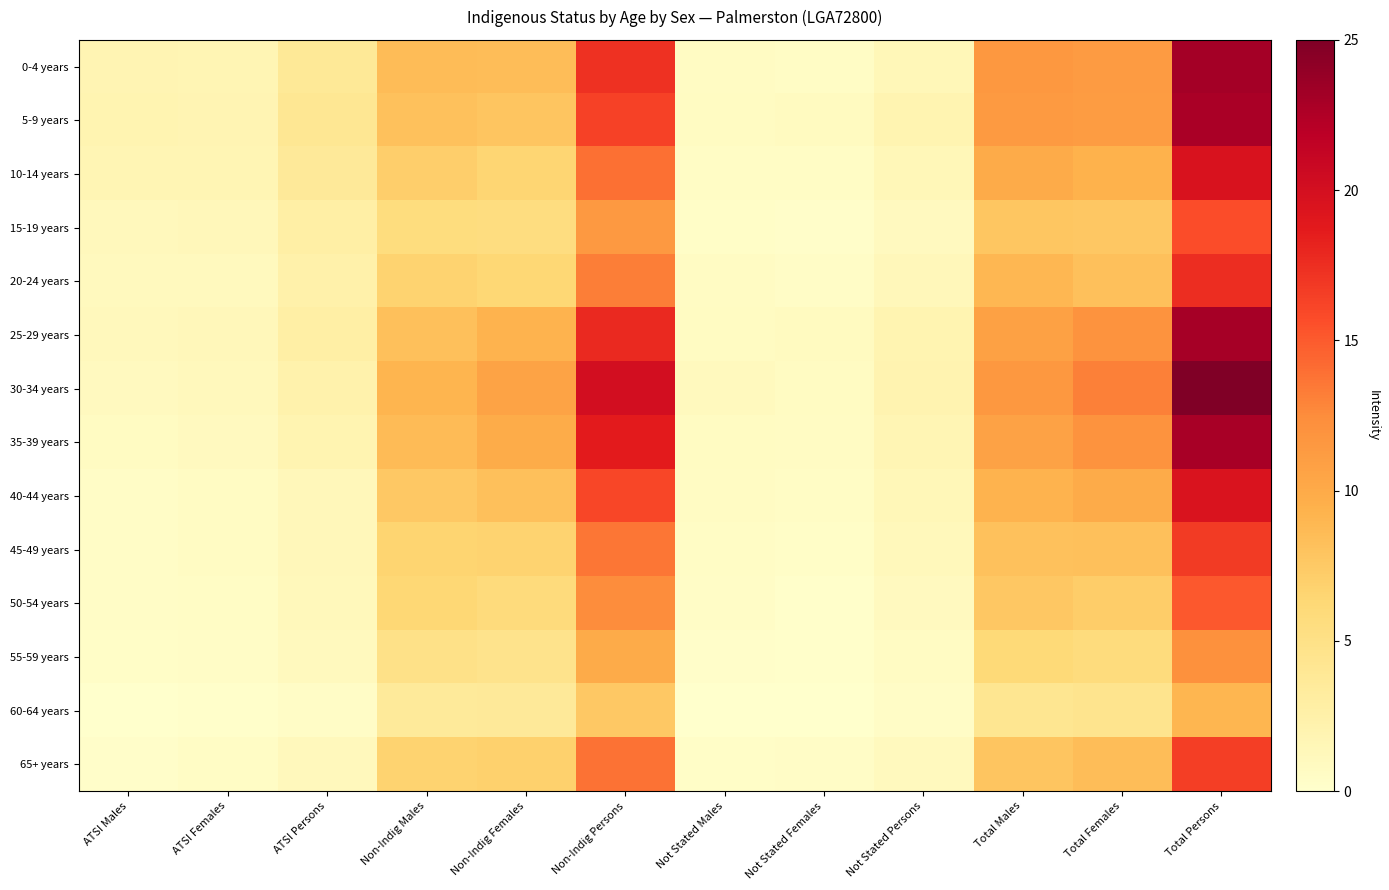

List the series in order of their peak value, highest first.

30-34 years, 0-4 years, 25-29 years, 35-39 years, 5-9 years, 10-14 years, 40-44 years, 20-24 years, 45-49 years, 65+ years, 15-19 years, 50-54 years, 55-59 years, 60-64 years